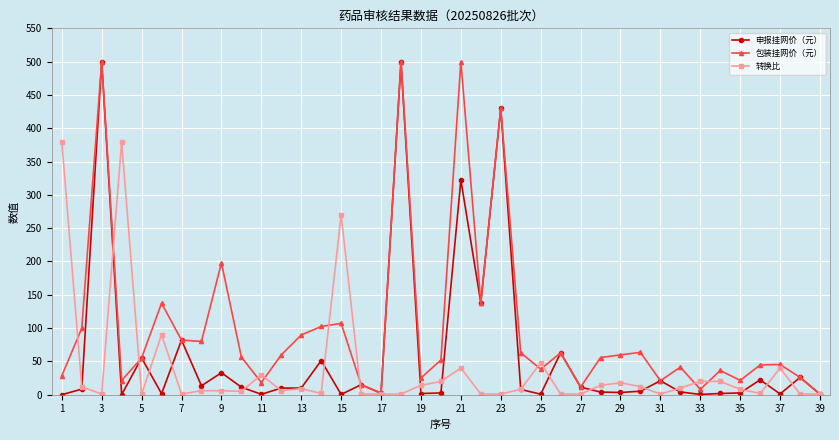

What is the sum of all 转换比 values?

1483.0